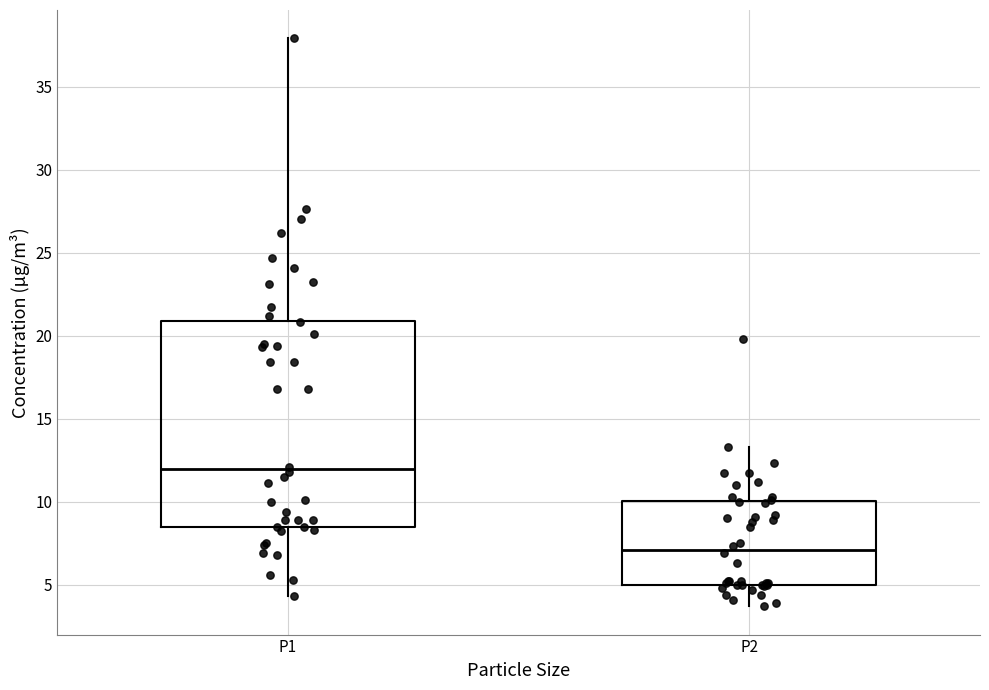

Reading left to right, read every box against the y-axis: the position of its median line, the range the box covers, and the ends of its whiskers. The values are not printed on the chart, so give them approximately, as read against the axis.

P1: median 12.0, box 8.5 to 21.0, whiskers 4.5 to 38.0
P2: median 7.0, box 5.0 to 10.0, whiskers 3.5 to 13.5